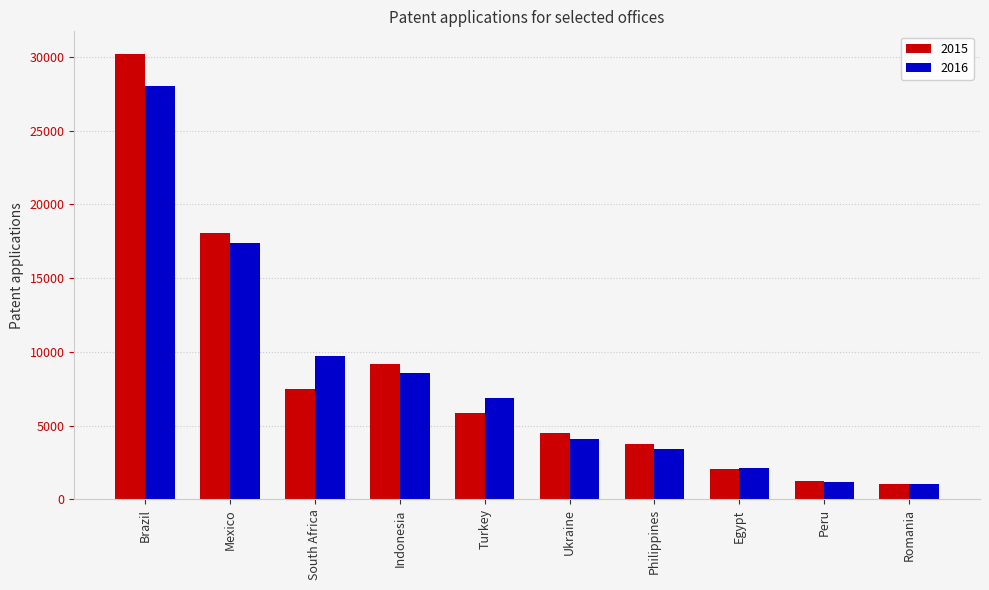

What is the difference between the maximum and minimum values in the 2015 series?

29166